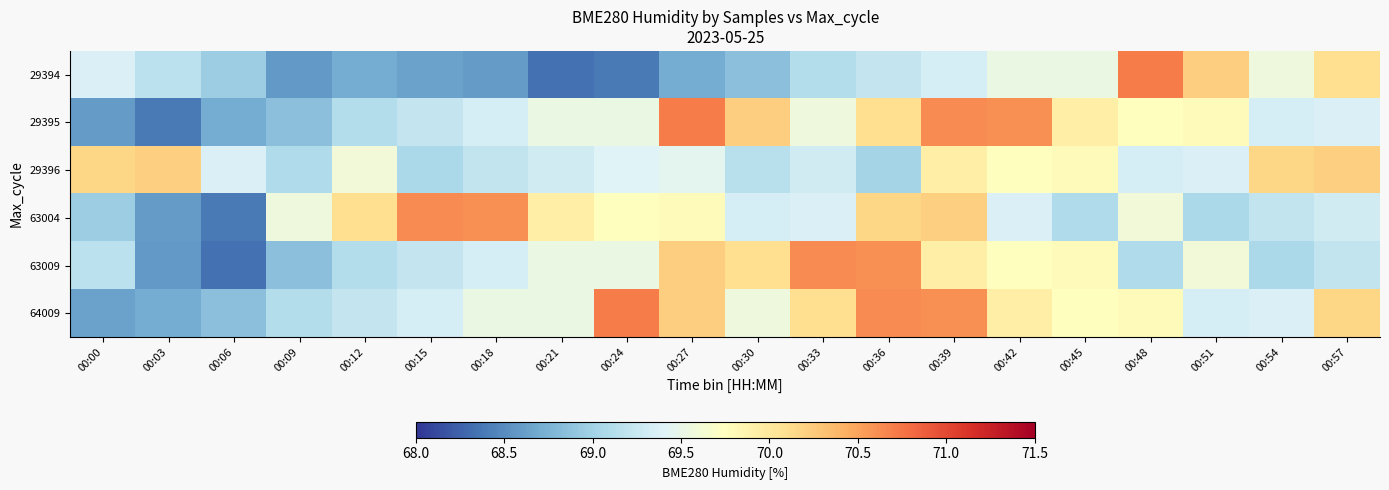

Rank the series at 00:54 from lowest to highest value.

63009, 63004, 29395, 64009, 29394, 29396